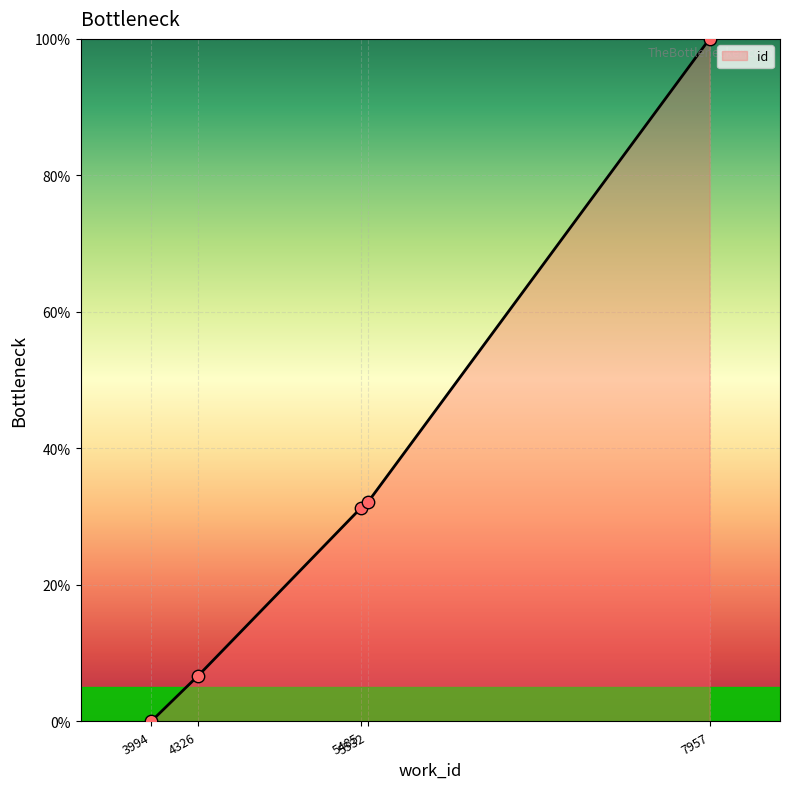

Between 5532 and 3994, which is larger?

5532